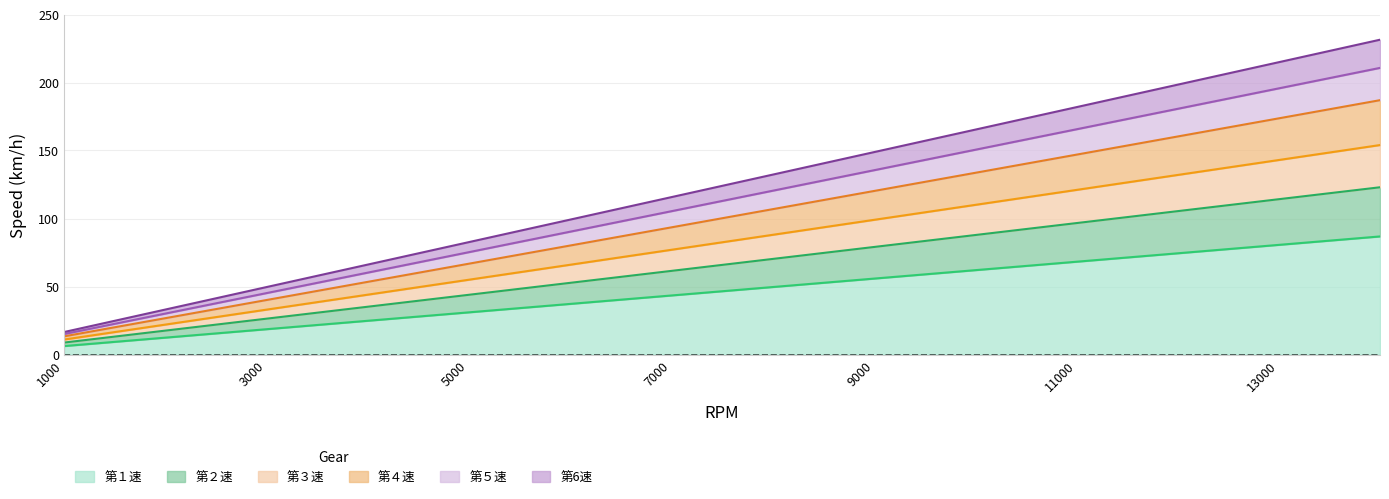

What is the lowest value of the 第１速 series?

6.2